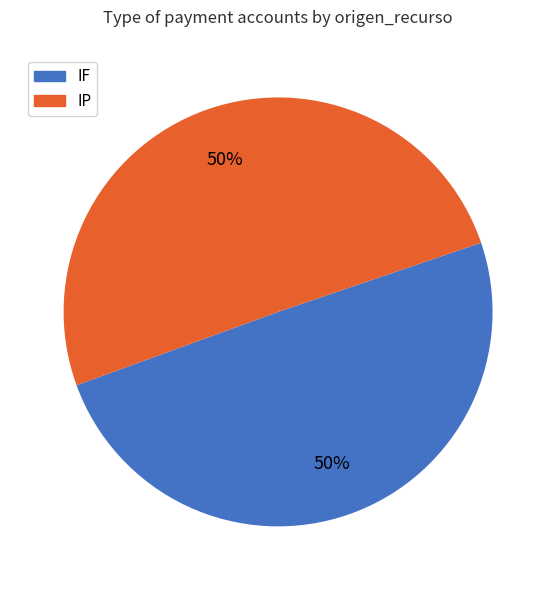

To the nearest percent, what is the combined percentage of IP and IF?

100%